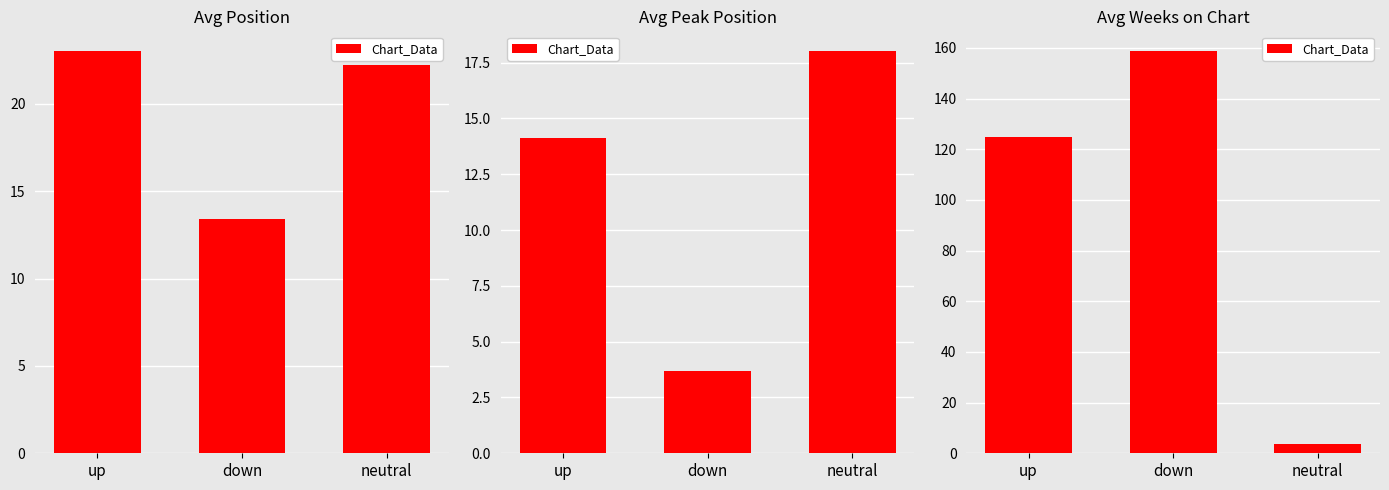

The value at up is 168.4. True or false?

False